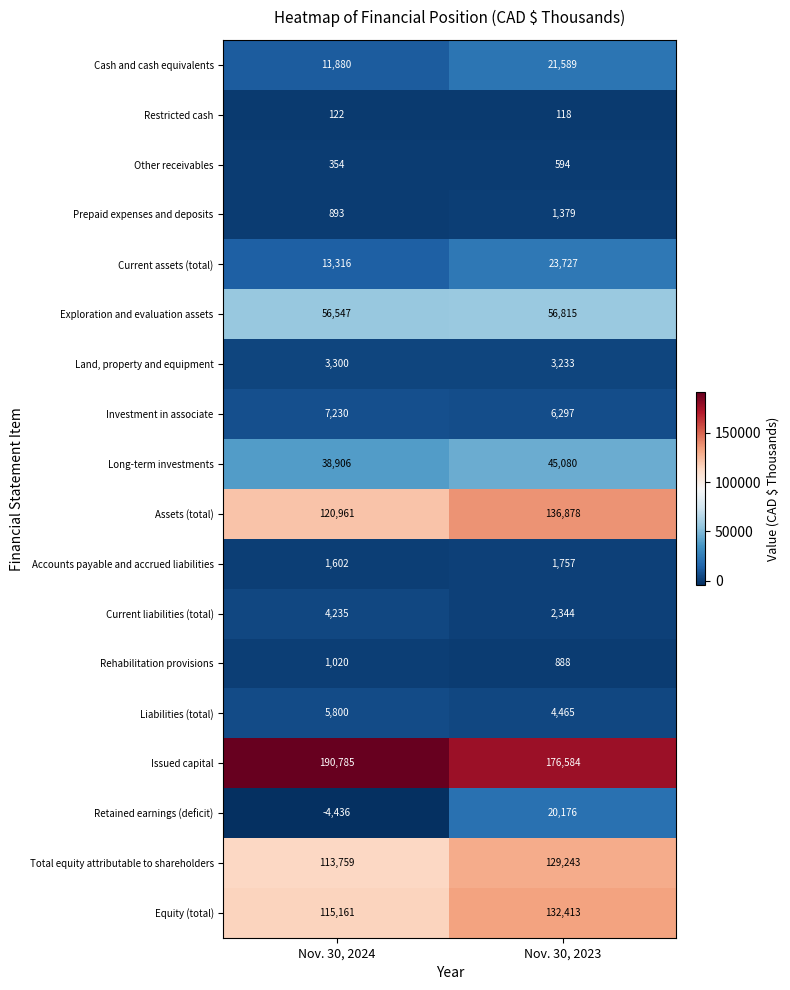

At which category is the sum across all series the highest?

Nov. 30, 2023